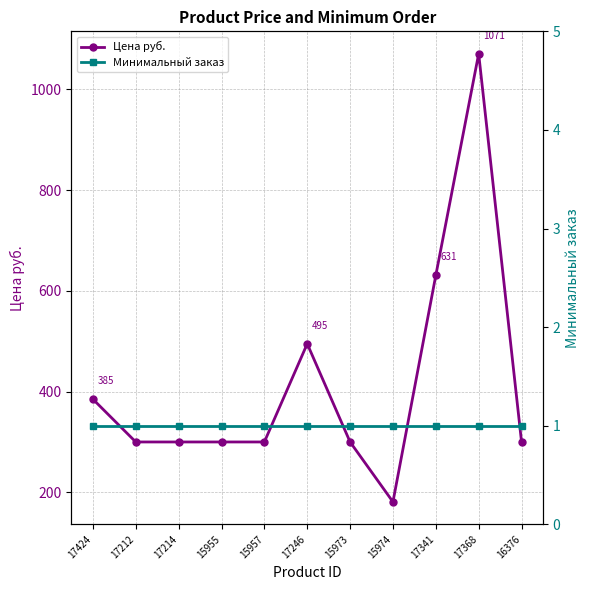

Is the value of Цена руб. at 17341 greater than the value of Минимальный заказ at 15974?

Yes